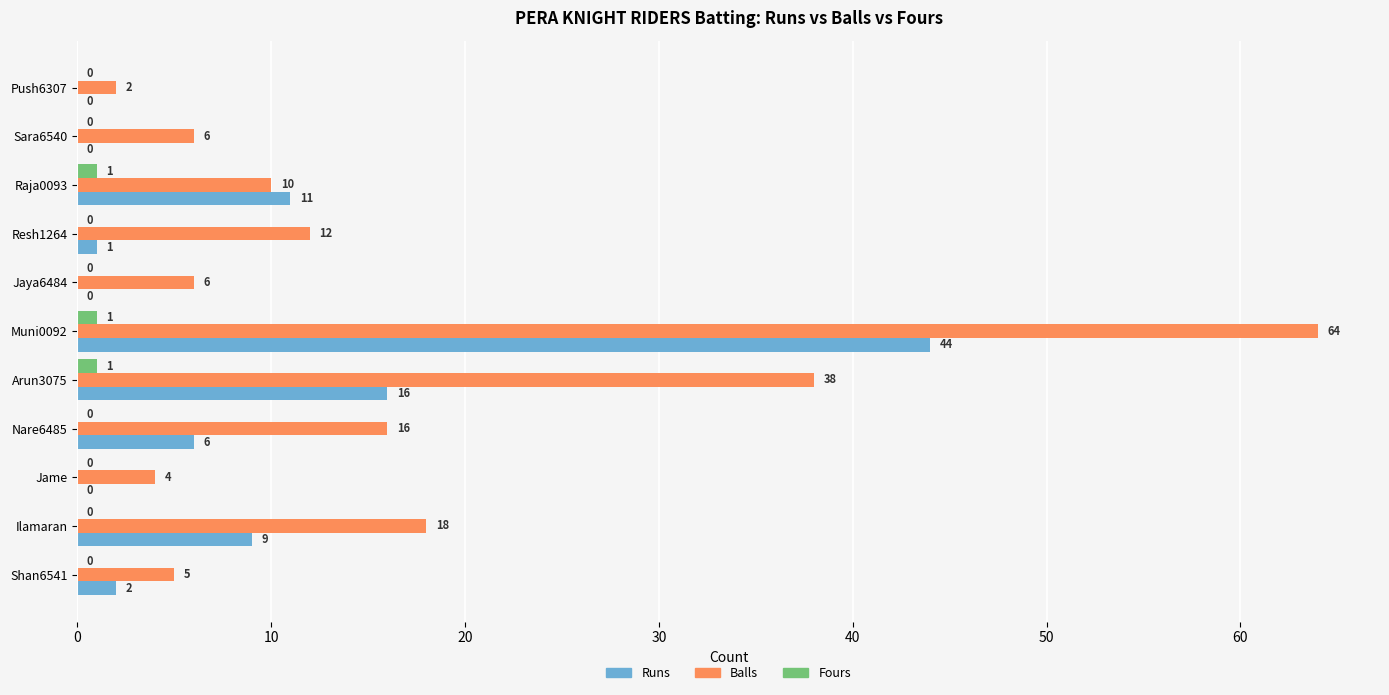

Is it true that Runs equals -19 at Push6307?

False